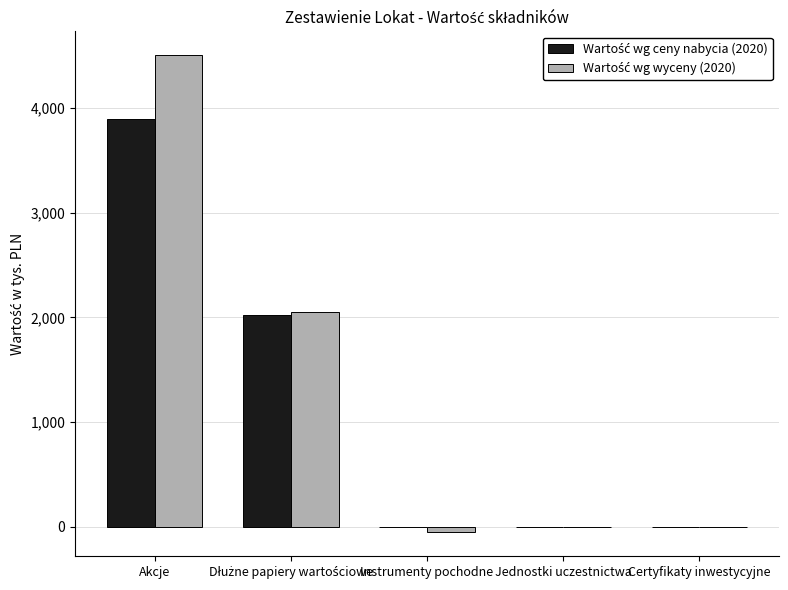

Which category has the highest value across all series?

Akcje